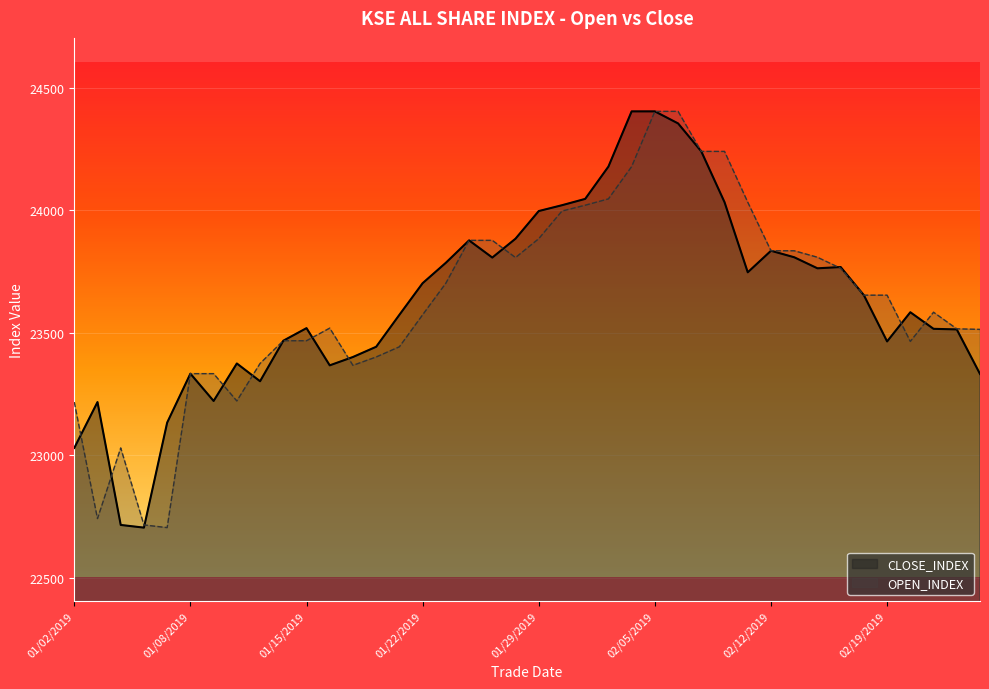

In OPEN_INDEX, how many points are lower than both neighbors (excluding endpoints)?

6